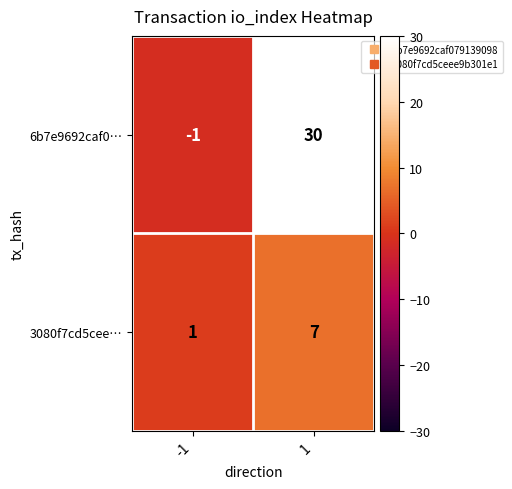

At how many categories does at least one series exceed 0?

2